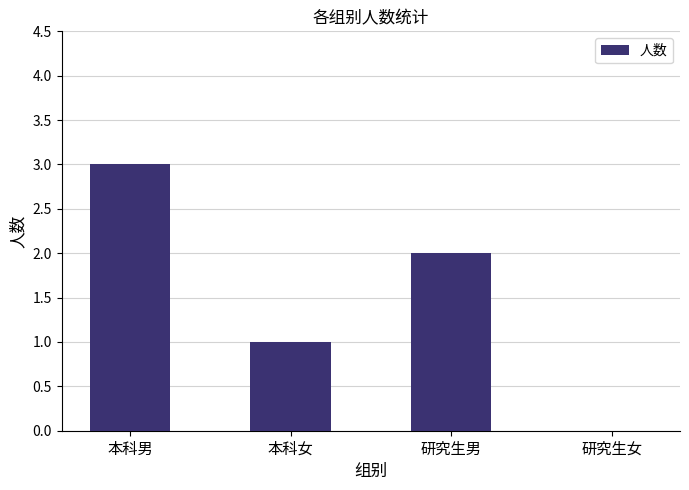

Is it true that the value at 研究生男 is 2?

True